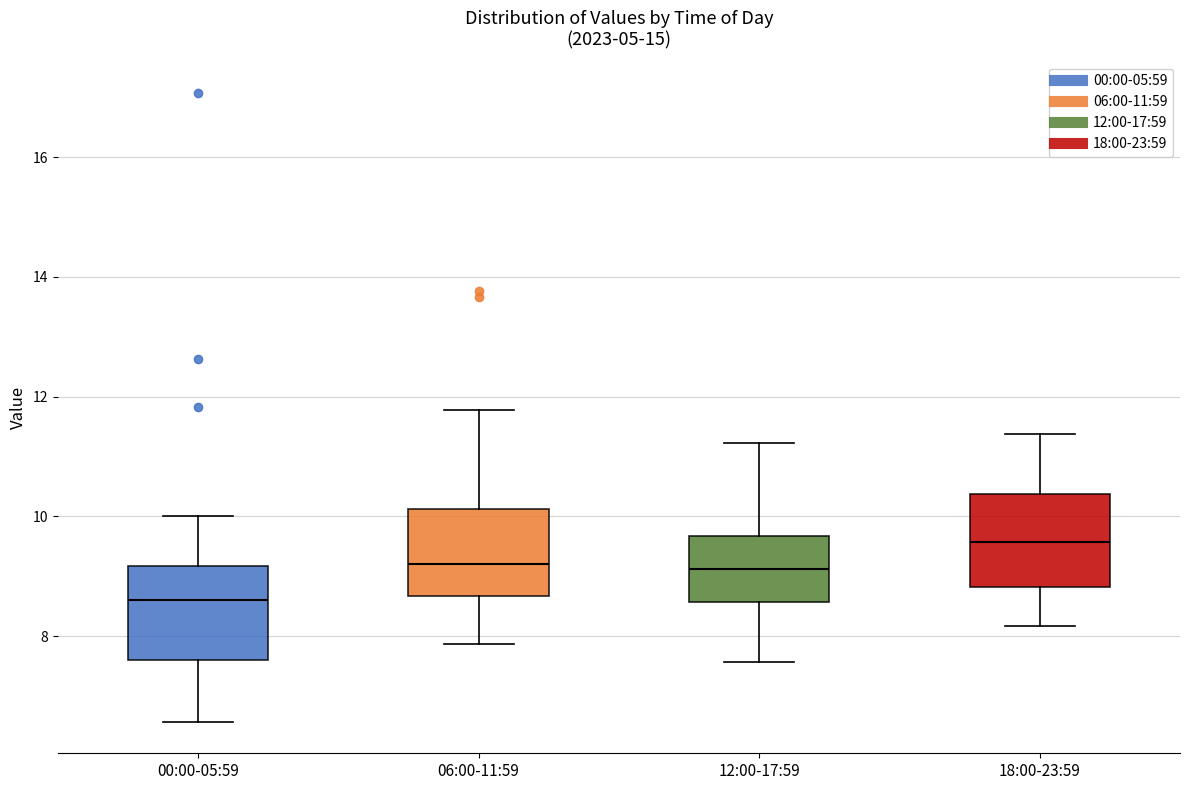

Reading left to right, transcribe this box plot: for each box, give where its median line is, the range the box spans, and where its two whiskers end, as read against the y-axis. The values are not printed on the chart, so give them approximately, as read against the axis.

00:00-05:59: median 8.6, box 7.6 to 9.2, whiskers 6.6 to 10.0
06:00-11:59: median 9.2, box 8.6 to 10.2, whiskers 7.8 to 11.8
12:00-17:59: median 9.2, box 8.6 to 9.6, whiskers 7.6 to 11.2
18:00-23:59: median 9.6, box 8.8 to 10.4, whiskers 8.2 to 11.4